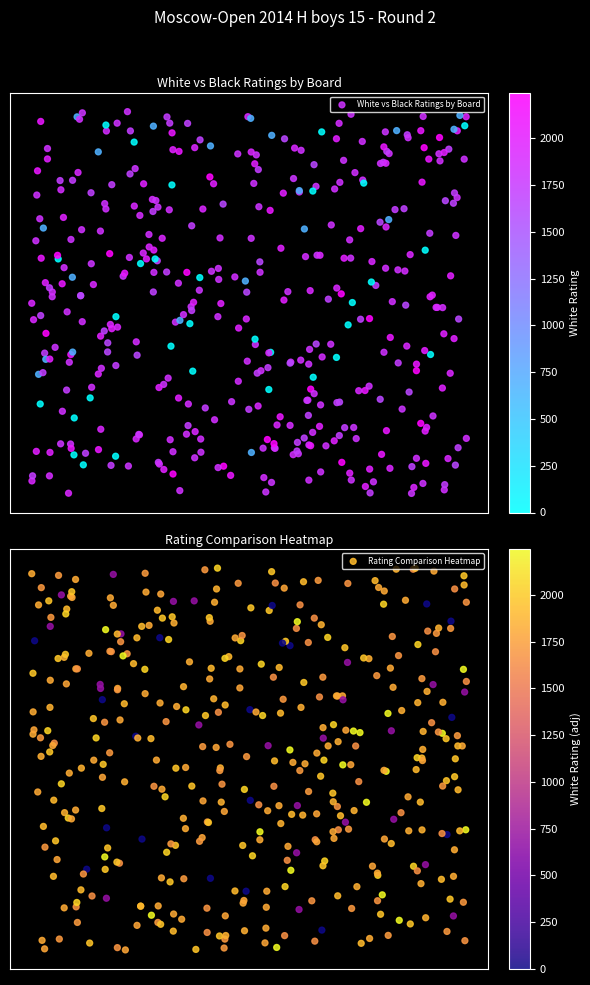

What is the difference between the second highest and minimum values in the 3 series?

2046